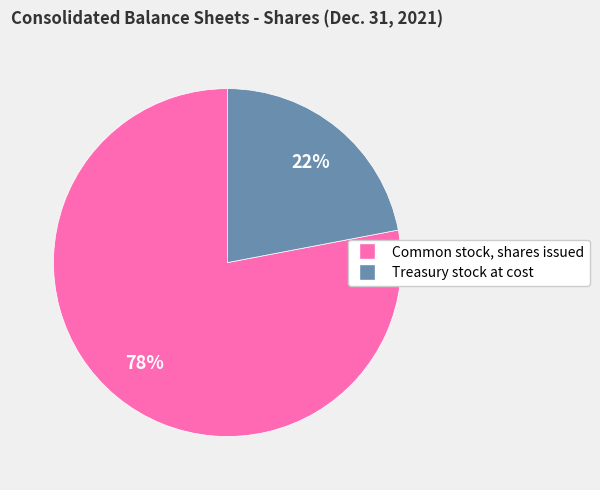

Combined, do Treasury stock at cost and Common stock, shares issued account for over 50%?

Yes